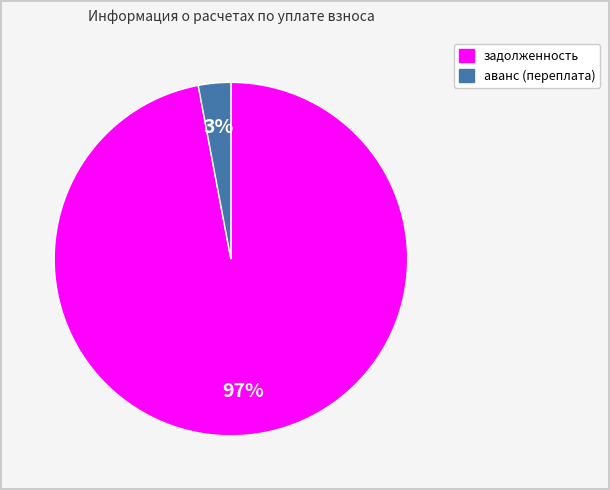

Count the number of slices in the pie.

2